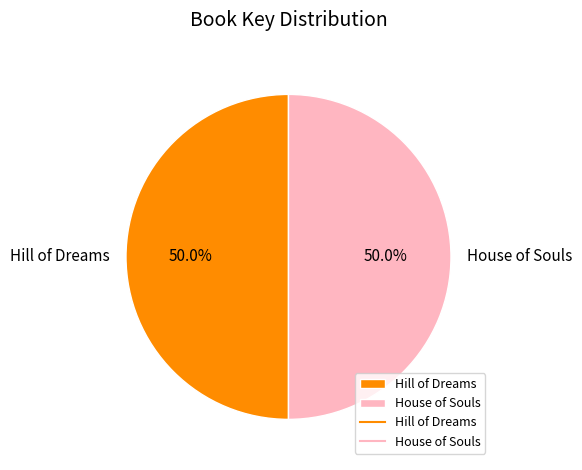

What percentage is the Hill of Dreams slice, to the nearest percent?

50%